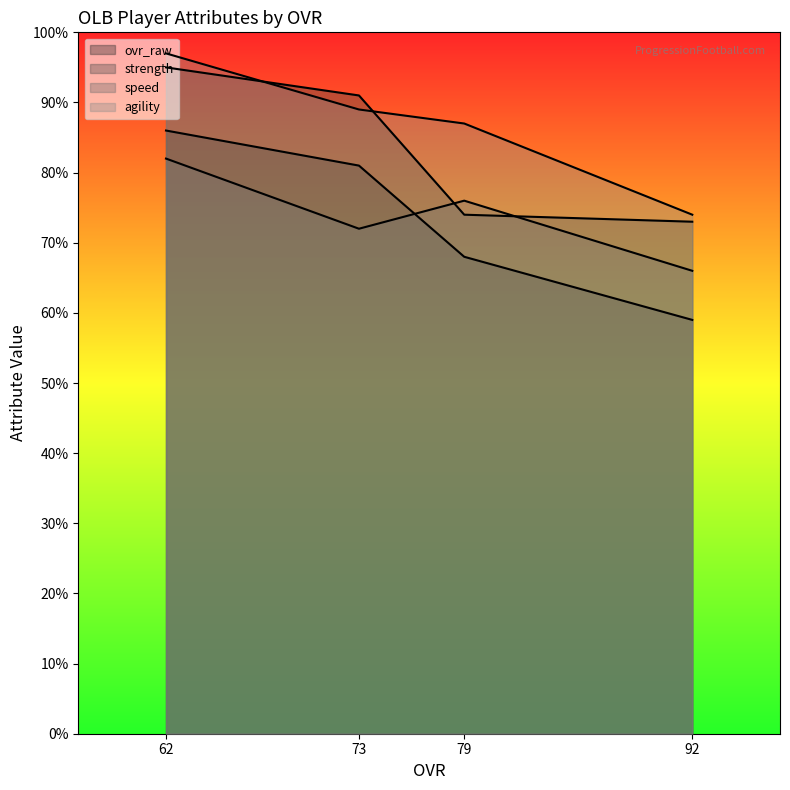

Where does the agility series first go above 89?

62